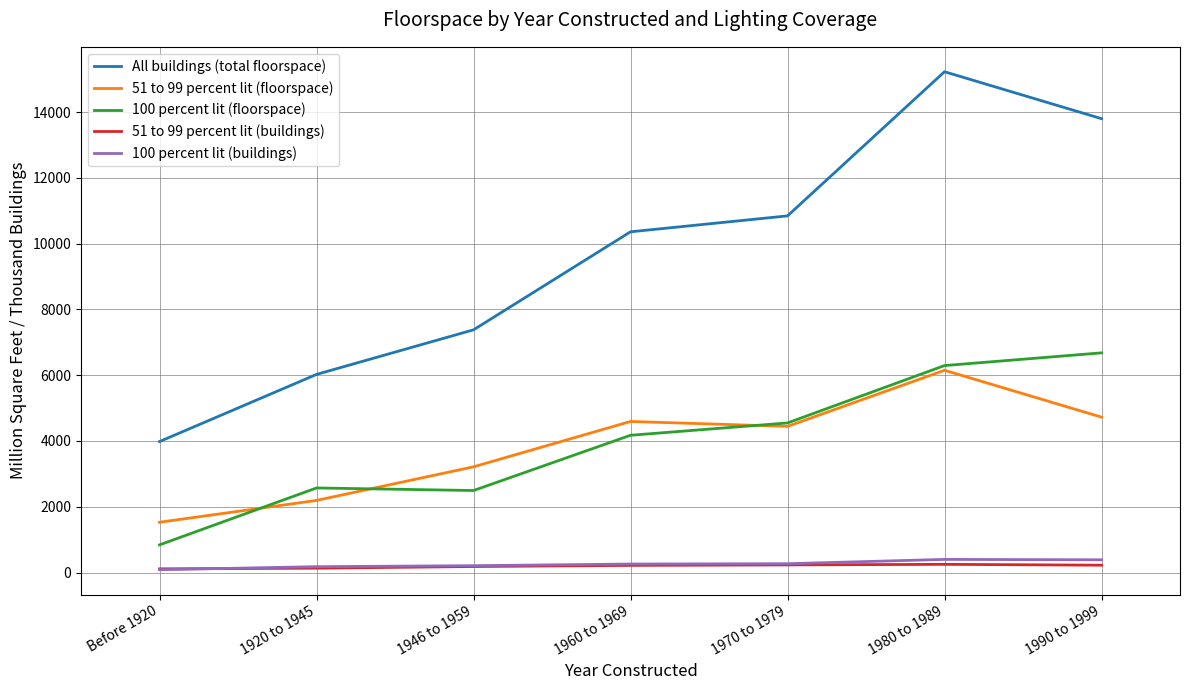

True or false: 100 percent lit (floorspace) has a value of 2494 at 1946 to 1959.

True